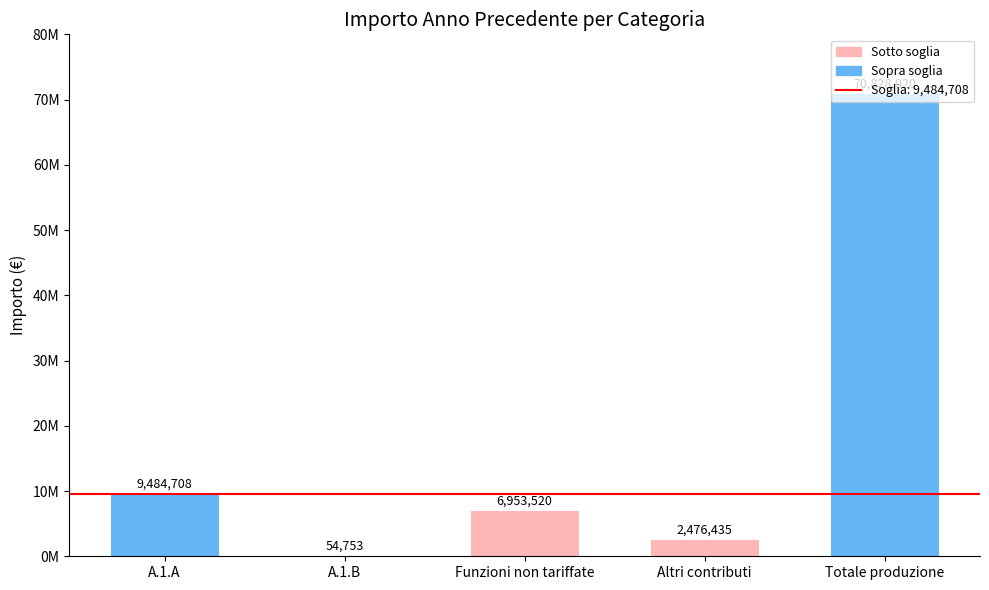

Where is the data nearest to the value 35441386?

A.1.A